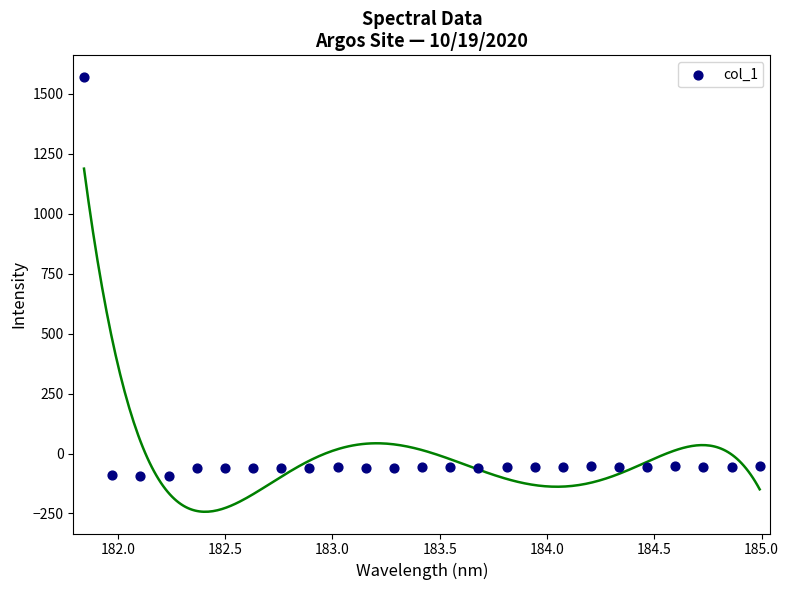

What is the range of Y values (max minus min)?

1663.5